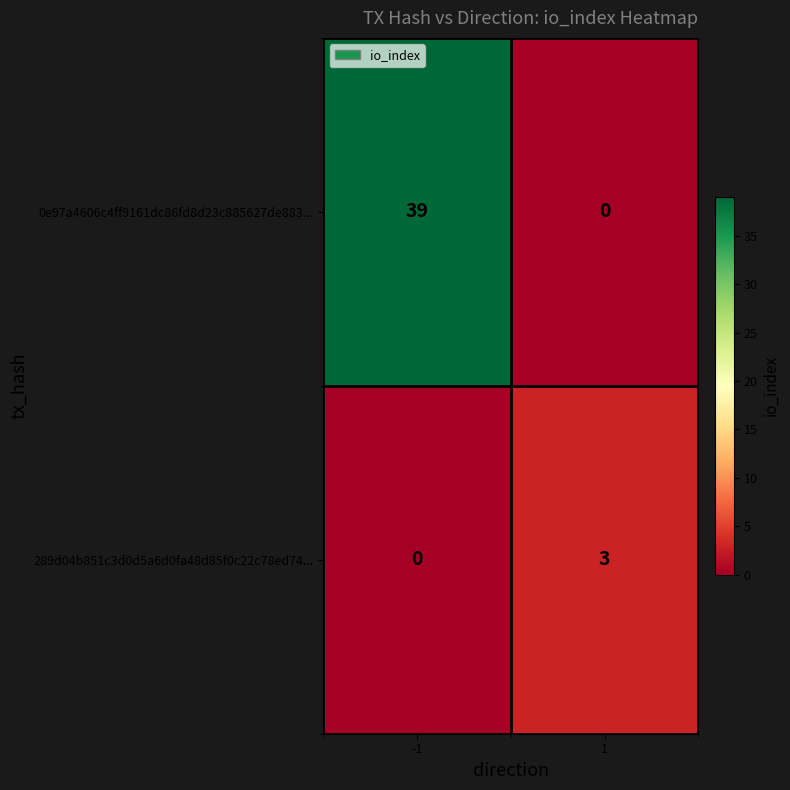

What is the difference between the highest and lowest values at 1?

3